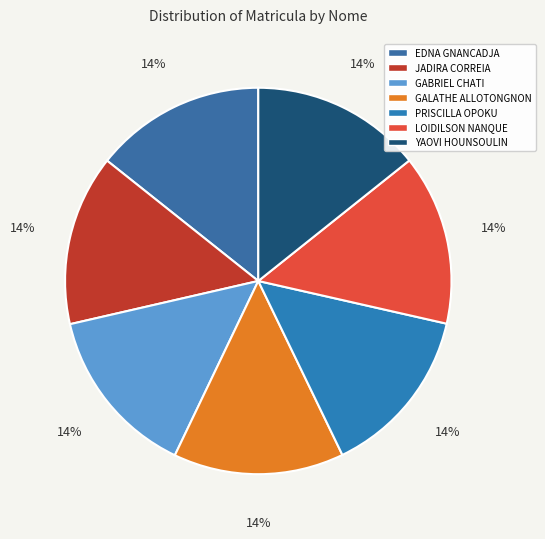

Count the number of slices in the pie.

7